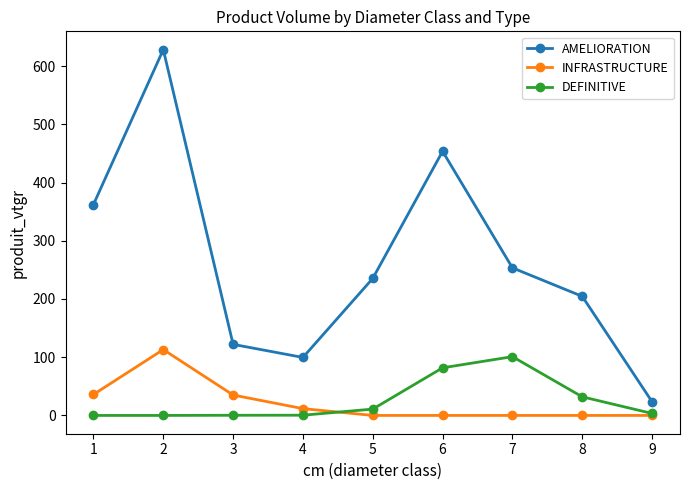

Is the value of DEFINITIVE at 6 greater than the value of INFRASTRUCTURE at 6?

Yes